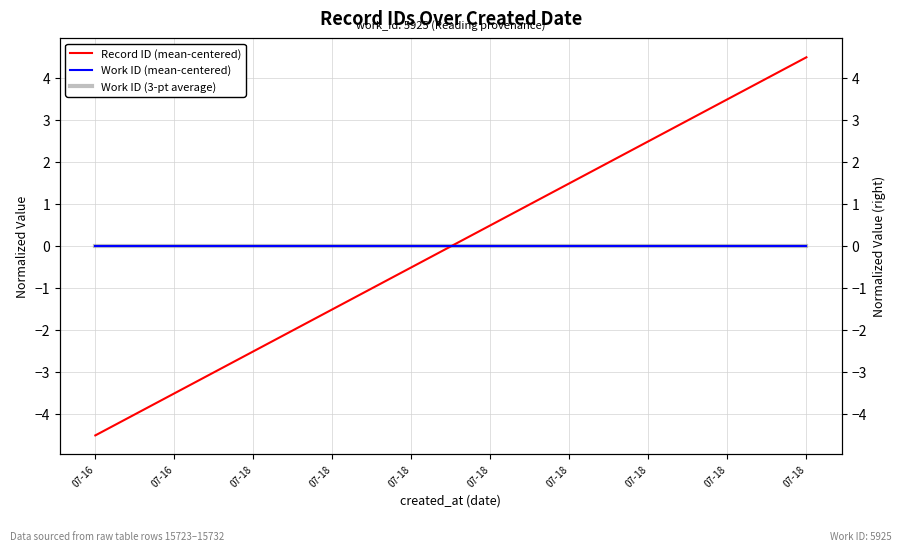

Between 07-16 and 07-18, which is larger?

07-18